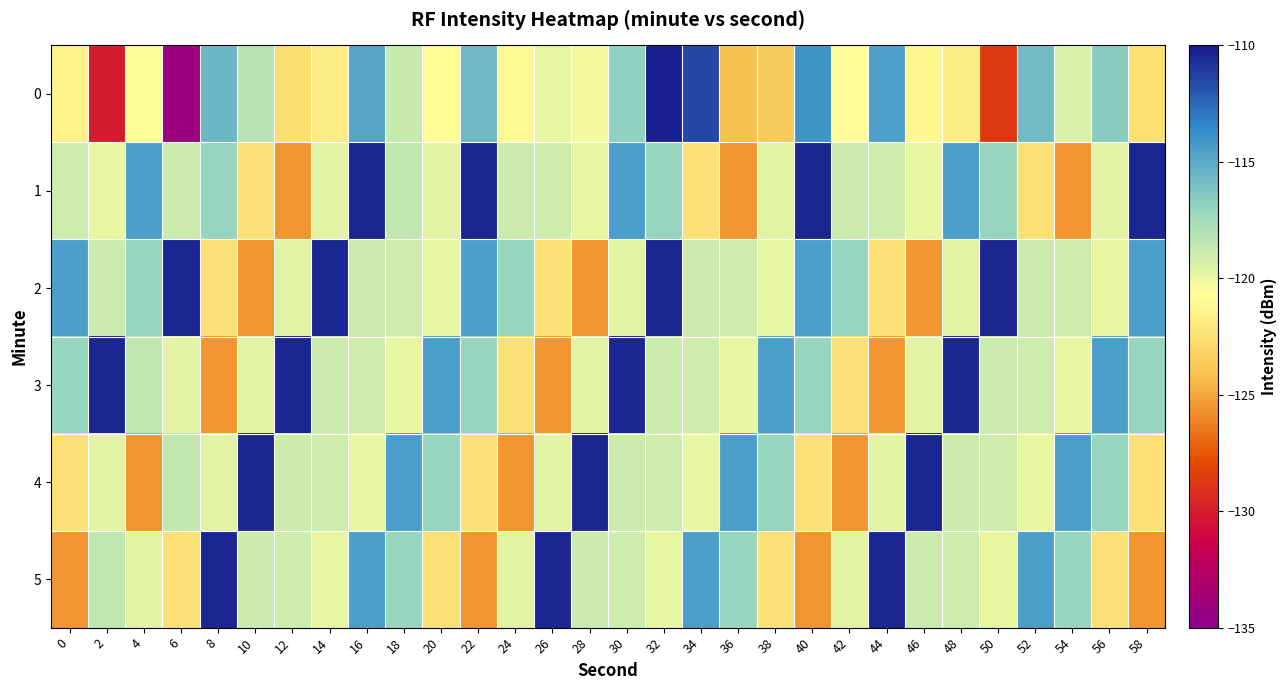

Reading left to right, extract all data points from this chart.

0: 0=-121.4	2=-130.1	4=-120.6	6=-134.2	8=-115.7	10=-118.2	12=-122.6	14=-121.7	16=-114.8	18=-118.7	20=-120.9	22=-115.7	24=-121.0	26=-119.9	28=-120.3	30=-116.9	32=-110.2	34=-111.6	36=-124.1	38=-123.6	40=-114.1	42=-120.7	44=-114.5	46=-121.1	48=-121.6	50=-128.7	52=-115.8	54=-119.4	56=-116.6	58=-122.4
1: 0=-119.0	2=-119.9	4=-114.5	6=-118.9	8=-117.1	10=-122.4	12=-125.6	14=-119.7	16=-110.4	18=-118.5	20=-119.7	22=-110.4	24=-118.9	26=-119.0	28=-119.9	30=-114.5	32=-117.1	34=-122.4	36=-125.6	38=-119.7	40=-110.4	42=-118.9	44=-119.0	46=-119.9	48=-114.5	50=-117.1	52=-122.4	54=-125.6	56=-119.7	58=-110.4
2: 0=-114.5	2=-118.9	4=-117.1	6=-110.4	8=-122.4	10=-125.6	12=-119.7	14=-110.4	16=-118.9	18=-119.0	20=-119.9	22=-114.5	24=-117.1	26=-122.4	28=-125.6	30=-119.7	32=-110.4	34=-118.9	36=-119.0	38=-119.9	40=-114.5	42=-117.1	44=-122.4	46=-125.6	48=-119.7	50=-110.4	52=-118.9	54=-119.0	56=-119.9	58=-114.5
3: 0=-117.1	2=-110.4	4=-118.5	6=-119.7	8=-125.6	10=-119.7	12=-110.4	14=-118.9	16=-119.0	18=-119.9	20=-114.5	22=-117.1	24=-122.4	26=-125.6	28=-119.7	30=-110.4	32=-118.9	34=-119.0	36=-119.9	38=-114.5	40=-117.1	42=-122.4	44=-125.6	46=-119.7	48=-110.4	50=-118.9	52=-119.0	54=-119.9	56=-114.5	58=-117.1
4: 0=-122.4	2=-119.7	4=-125.6	6=-118.5	8=-119.7	10=-110.4	12=-118.9	14=-119.0	16=-119.9	18=-114.5	20=-117.1	22=-122.4	24=-125.6	26=-119.7	28=-110.4	30=-118.9	32=-119.0	34=-119.9	36=-114.5	38=-117.1	40=-122.4	42=-125.6	44=-119.7	46=-110.4	48=-118.9	50=-119.0	52=-119.9	54=-114.5	56=-117.1	58=-122.4
5: 0=-125.6	2=-118.5	4=-119.7	6=-122.4	8=-110.4	10=-118.9	12=-119.0	14=-119.9	16=-114.5	18=-117.1	20=-122.4	22=-125.6	24=-119.7	26=-110.4	28=-118.9	30=-119.0	32=-119.9	34=-114.5	36=-117.1	38=-122.4	40=-125.6	42=-119.7	44=-110.4	46=-118.9	48=-119.0	50=-119.9	52=-114.5	54=-117.1	56=-122.4	58=-125.6